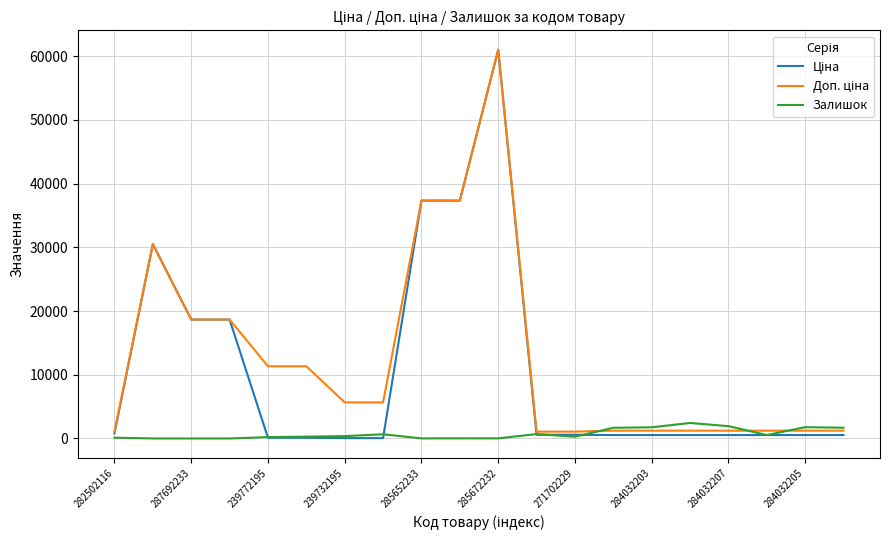

What is the maximum value shown in the chart?

61024.7